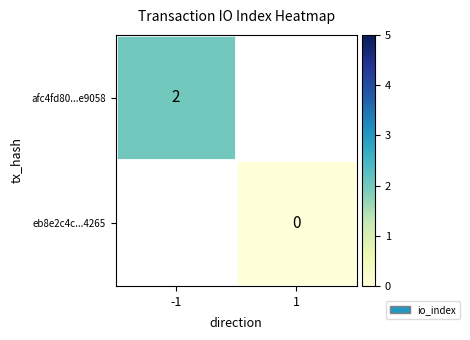

The value of afc4fd80...e9058 at -1 is 2. True or false?

True